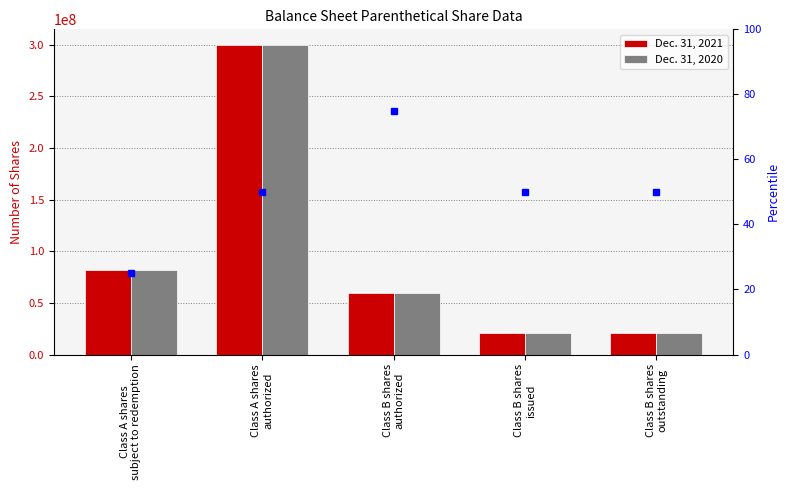

Count the number of data series in this chart.

2